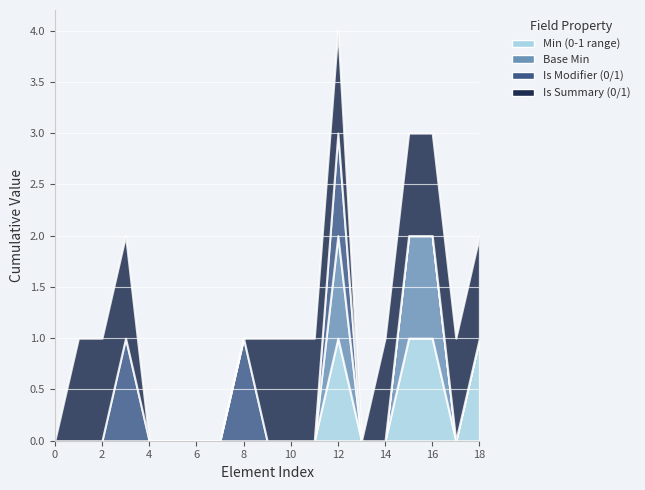

Which series has the largest range (max minus min)?

Min (0-1 range)